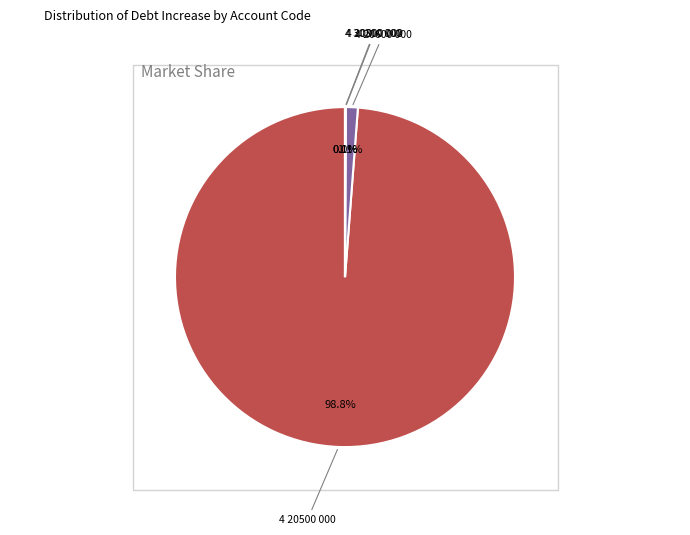

Is there any slice that represents more than half of the pie?

Yes